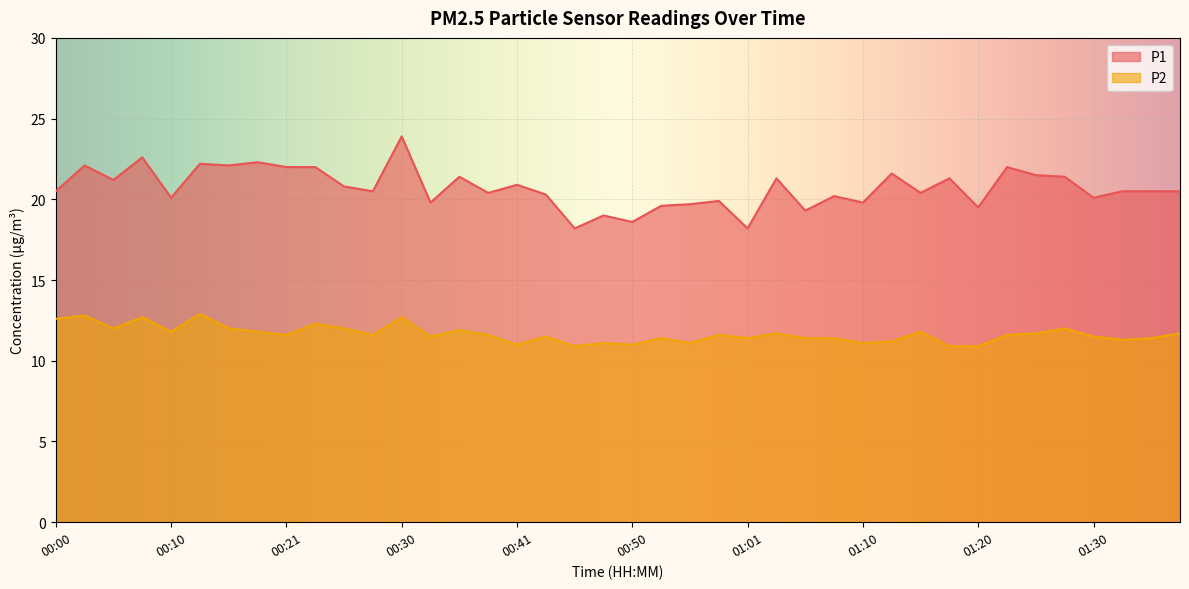

True or false: P1 and P2 cross at least once.

False